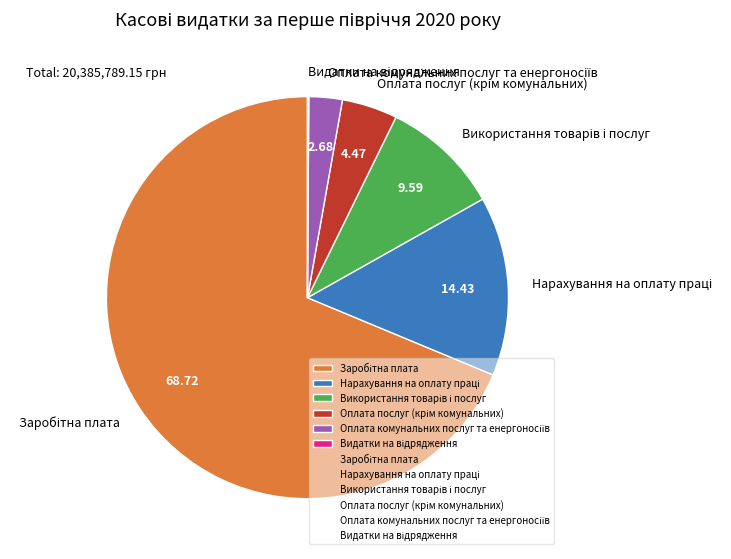

Is there any slice that represents more than half of the pie?

Yes